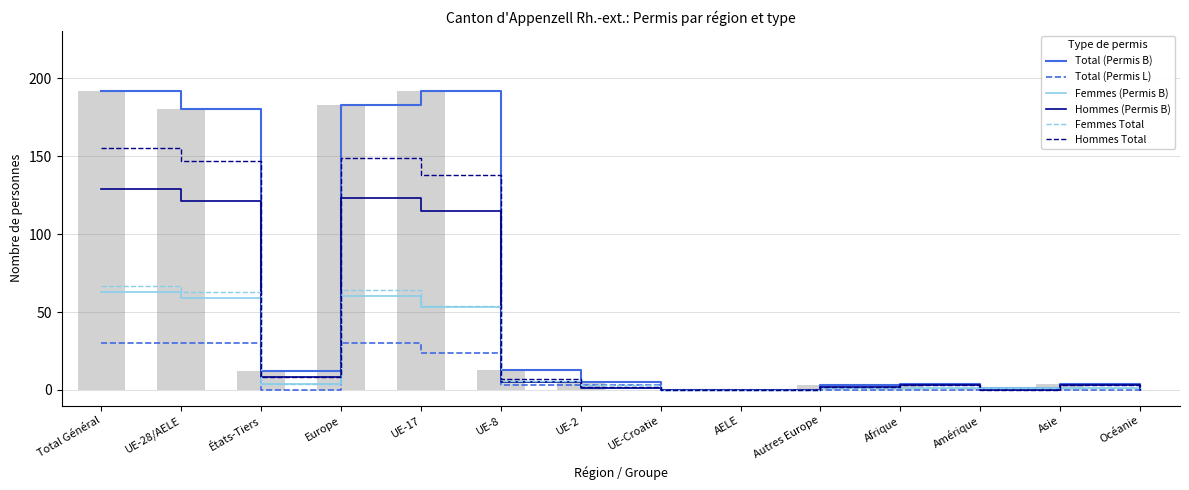

The Total (Permis B) series shows 12 at États-Tiers. True or false?

True